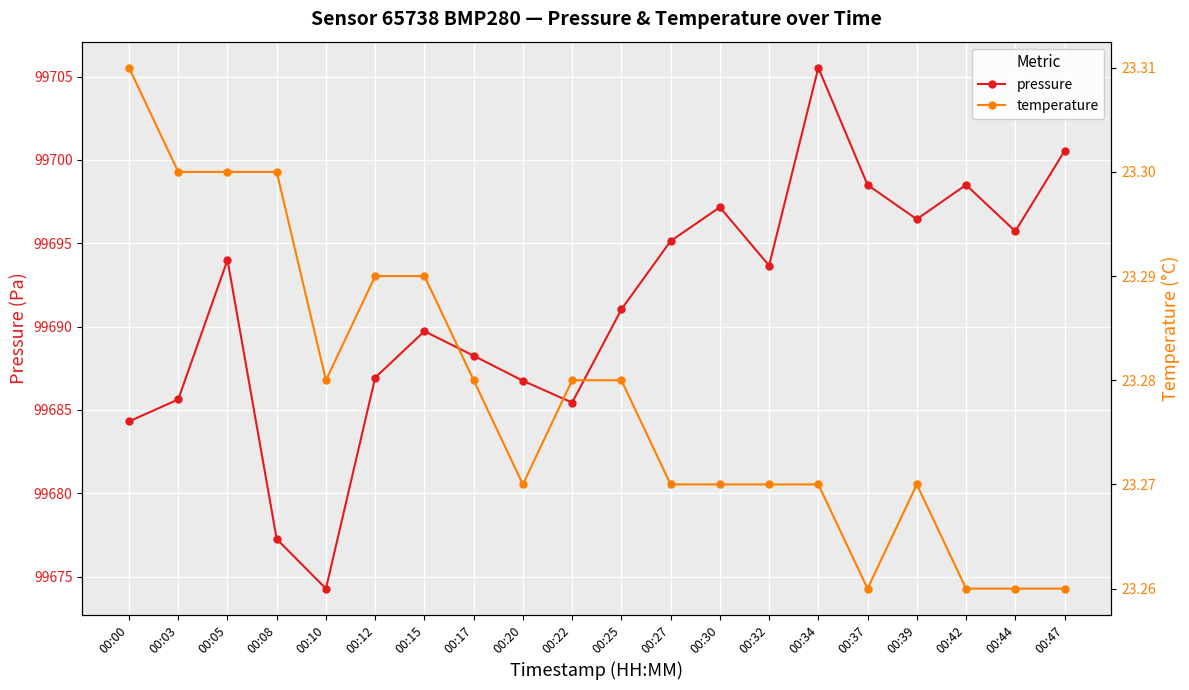

True or false: temperature has more than 2 interior local peaks.

False